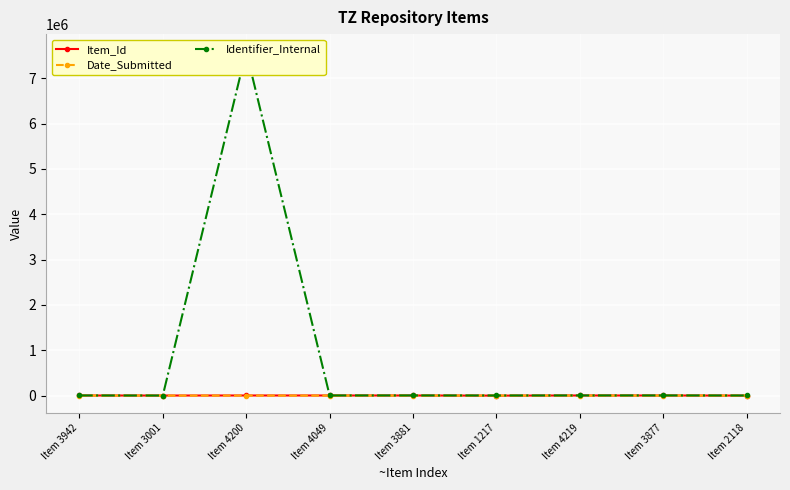

At how many categories does at least one series exceed 483729?

1